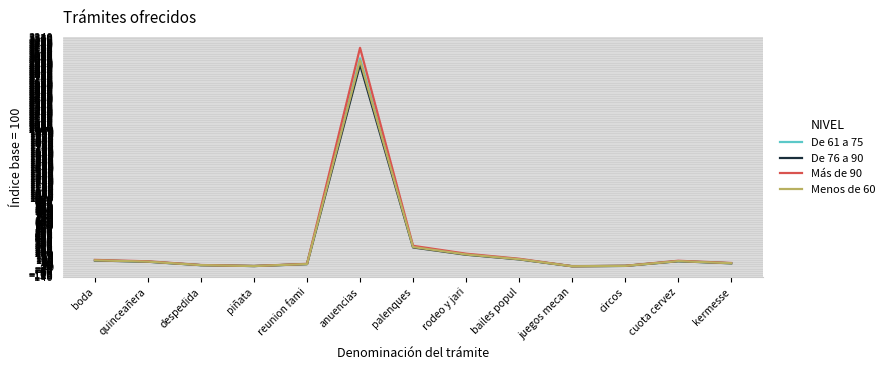

True or false: De 61 a 75 has a value of 88.6 at cuota cervez.

True